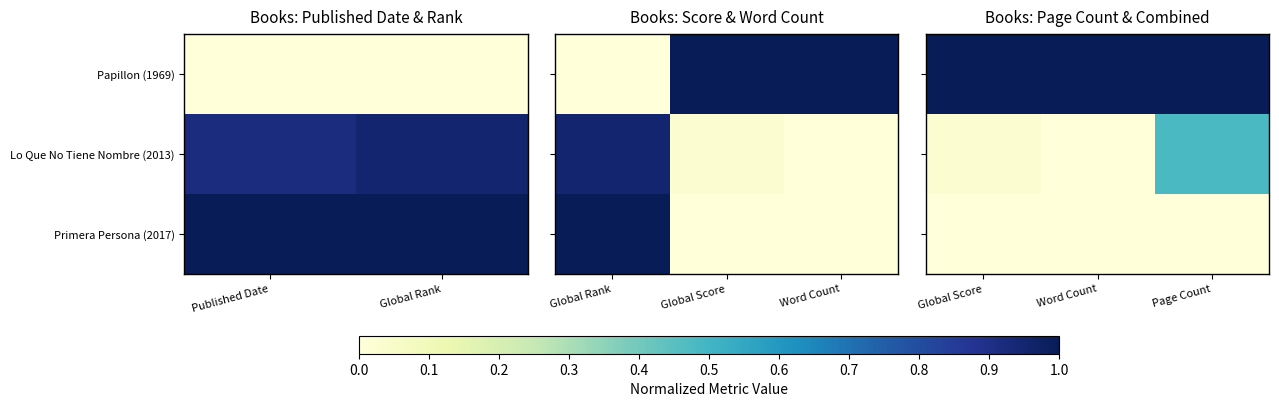

Which has a higher value, Word Count or Page Count?

Word Count